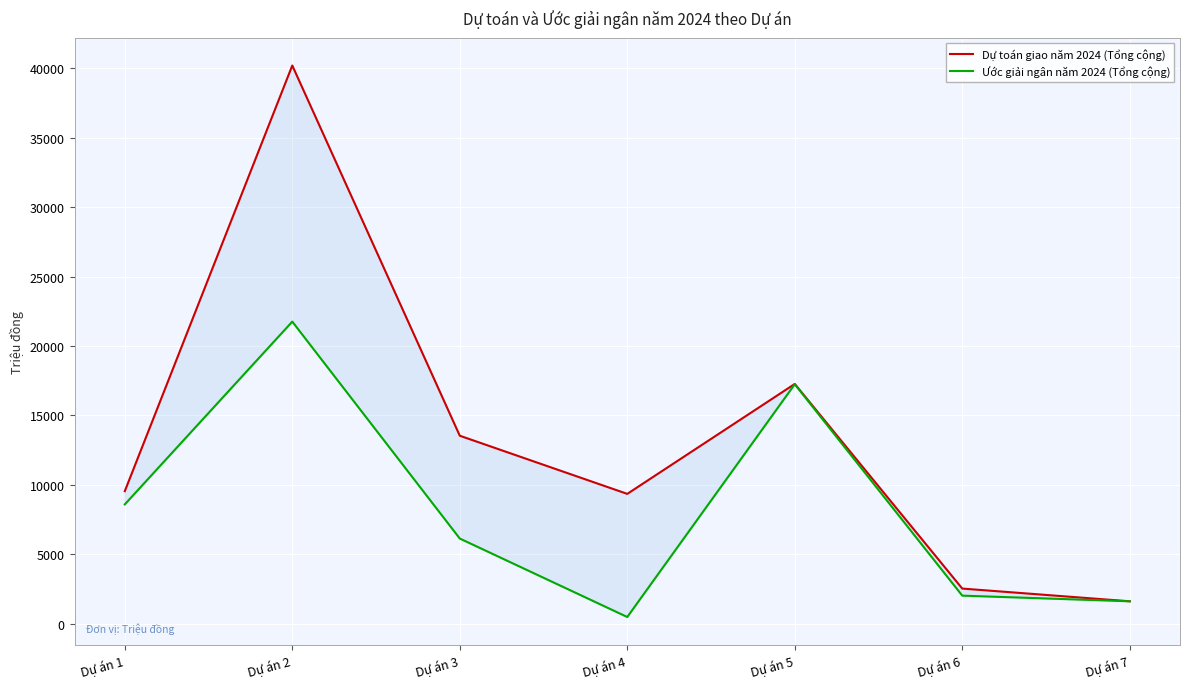

Which category has the highest value in the Dự toán giao năm 2024 (Tổng cộng) series?

Dự án 2